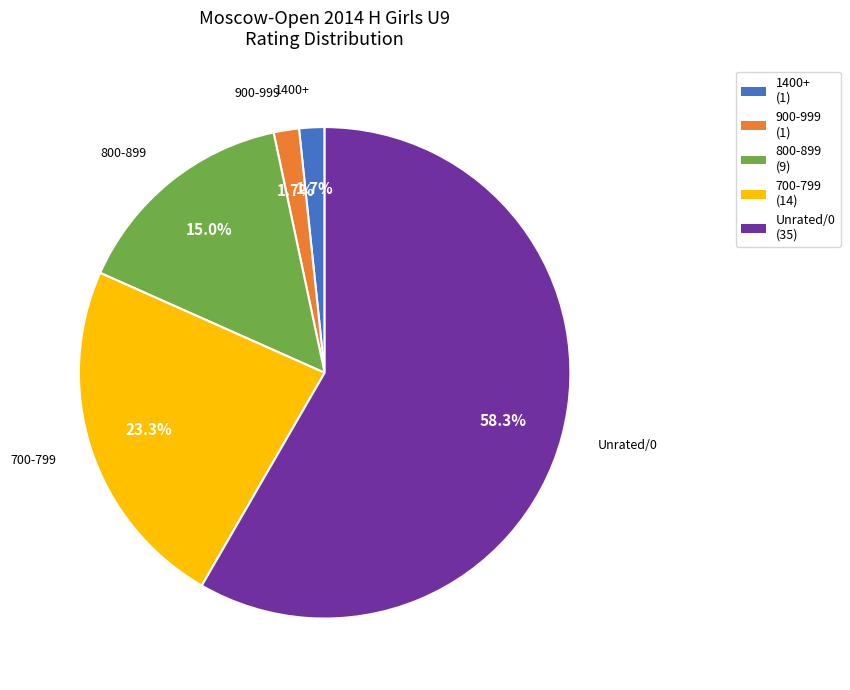

Is there any slice that represents more than half of the pie?

Yes